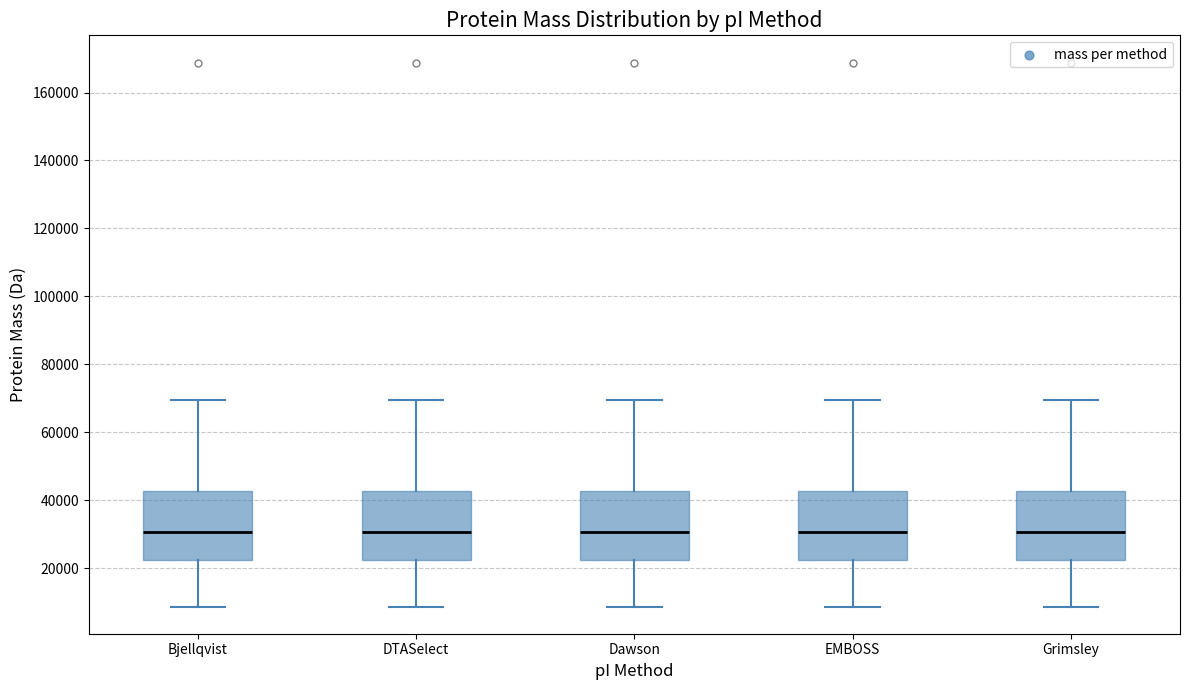

Where does the upper whisker of the box for Bjellqvist end on the y-axis? The values are not printed on the chart, so give them approximately, as read against the axis.

70000